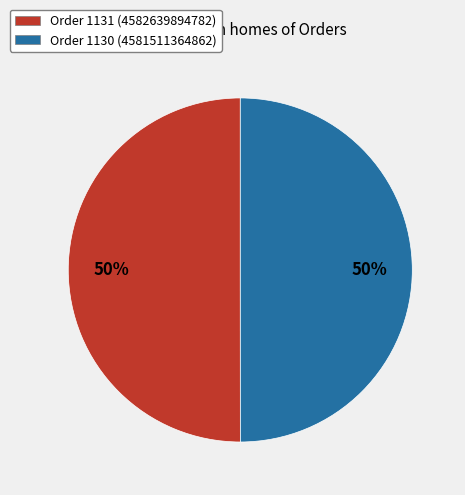

To the nearest percent, what is the combined percentage of Order 1131 and Order 1130?

100%